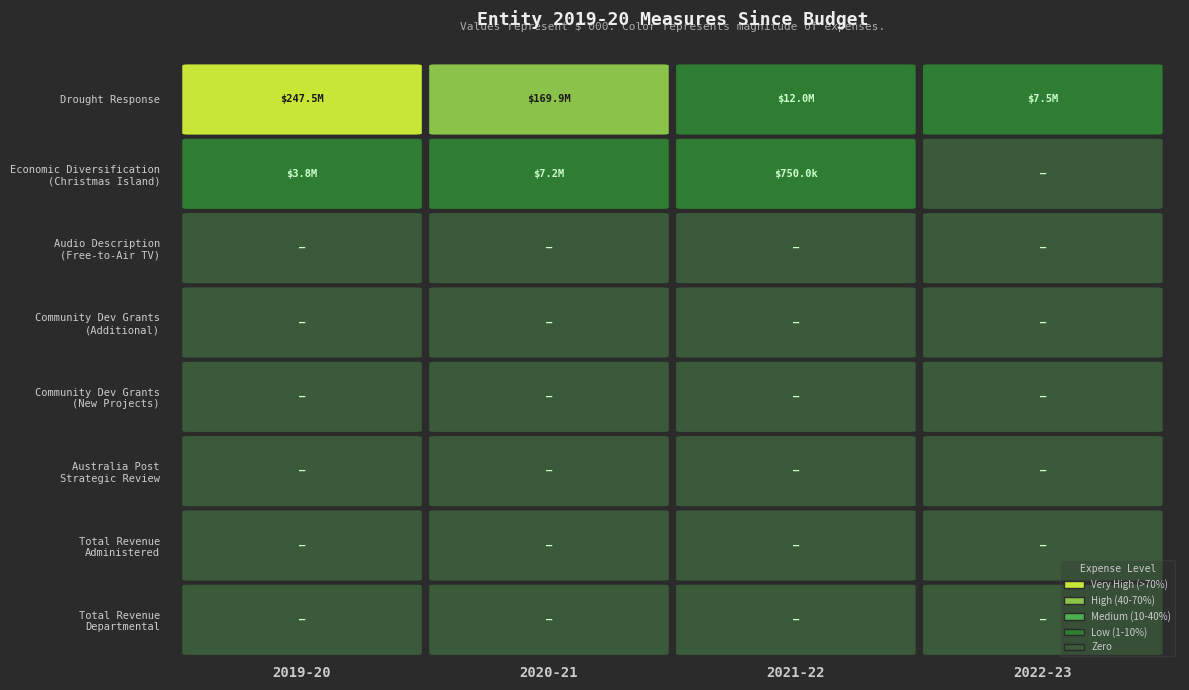

Reading left to right, list all the values displayed in this chart.

Drought Response, Resilience and Preparedness: 247470	169926	12000	7456
Economic Diversification on Christmas Island: 3784	7153	750	0
Audio Description on Free-to-Air Television: 0	0	0	0
Community Development Grants - additional: 0	0	0	0
Community Development Grants - new projects: 0	0	0	0
Australia Post Strategic Review: 0	0	0	0
Total Revenue Administered: 0	0	0	0
Total Revenue Departmental: 0	0	0	0